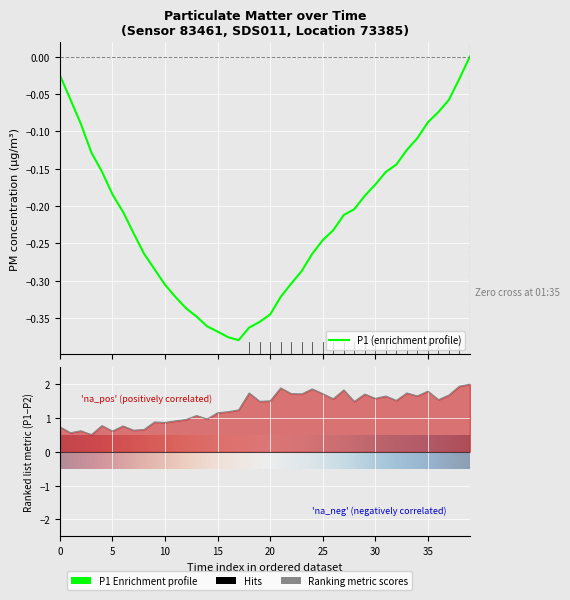

What is the value of the 8th point from the left?

0.6